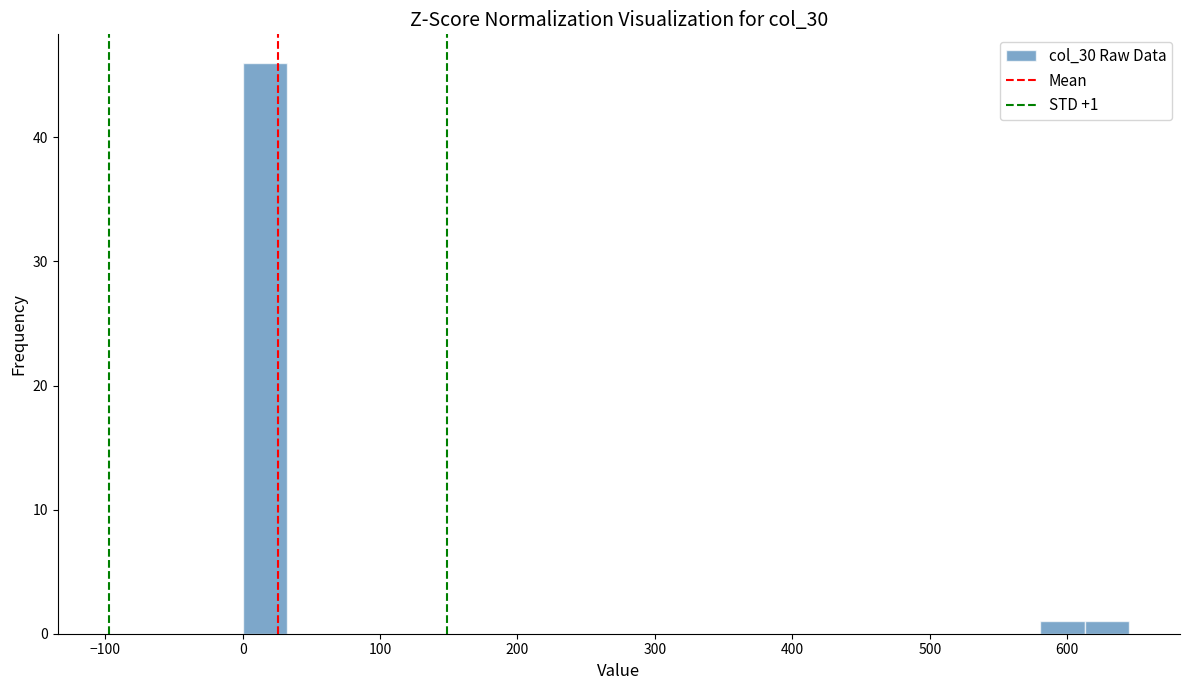

Around what value on the x-axis is the tallest bar? Give the approximate position of its centre, as read against the axis.

20